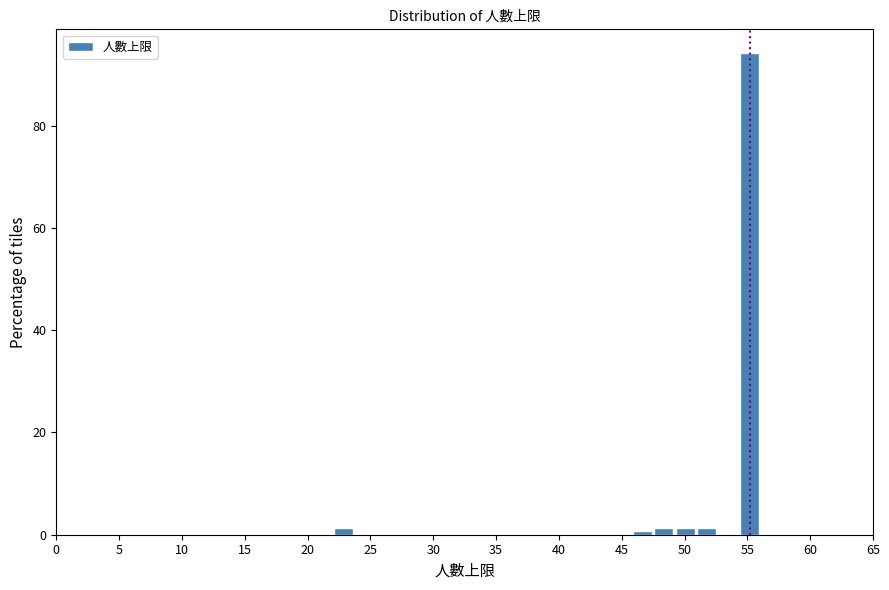

Read against the x-axis, roughly where is the centre of the tallest bar?

55.0